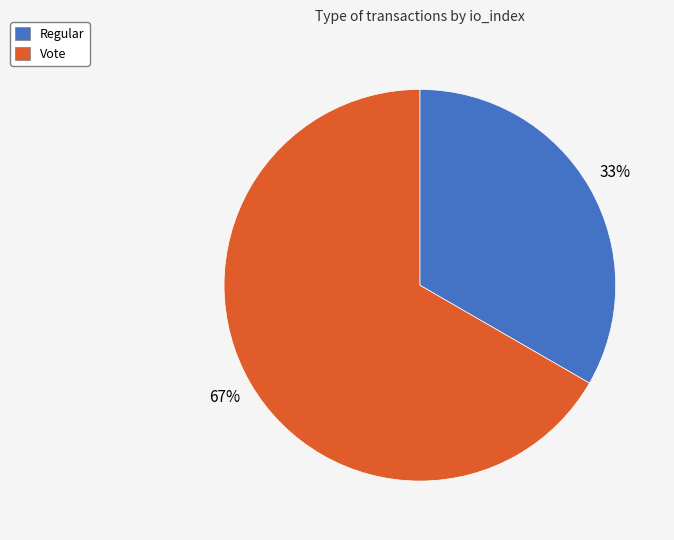

Is it true that Regular is 33% of the pie?

True